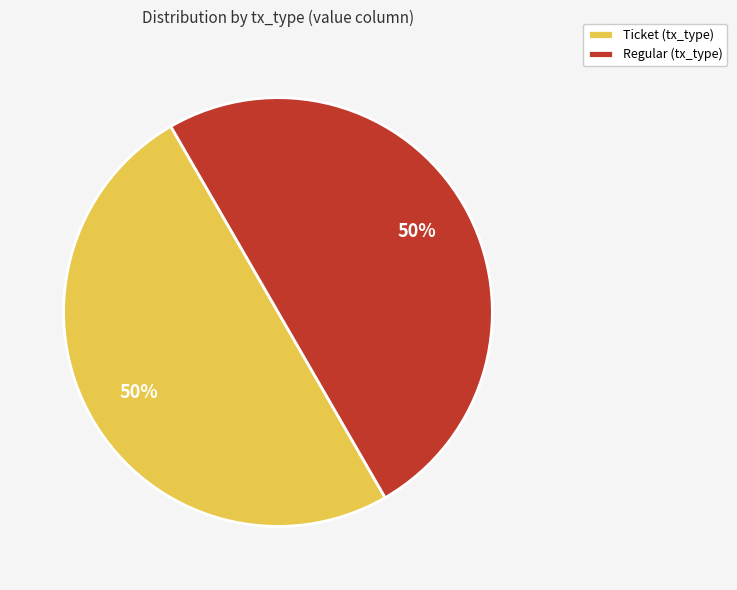

Count the number of slices in the pie.

2